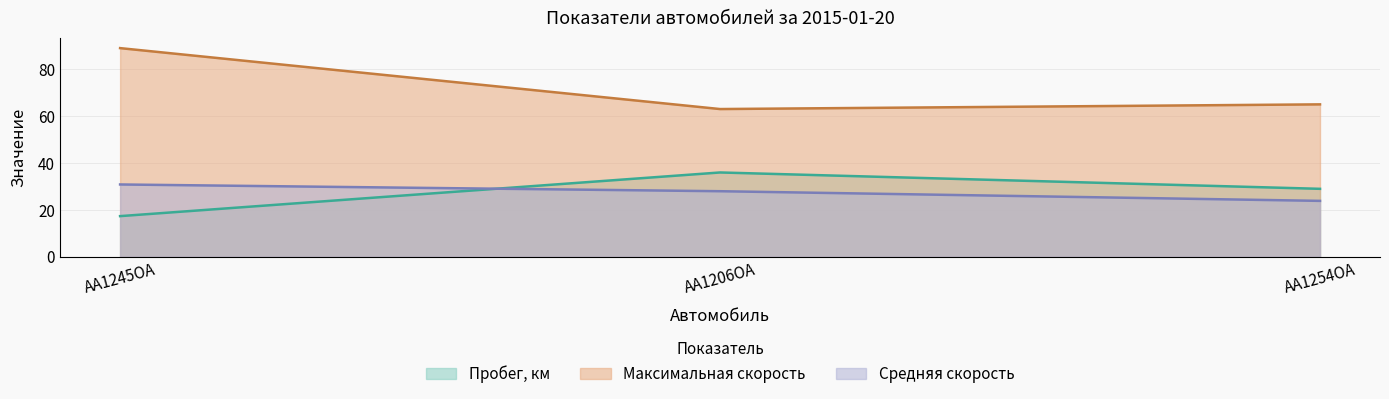

What is the sum of all Пробег, км values?

82.2